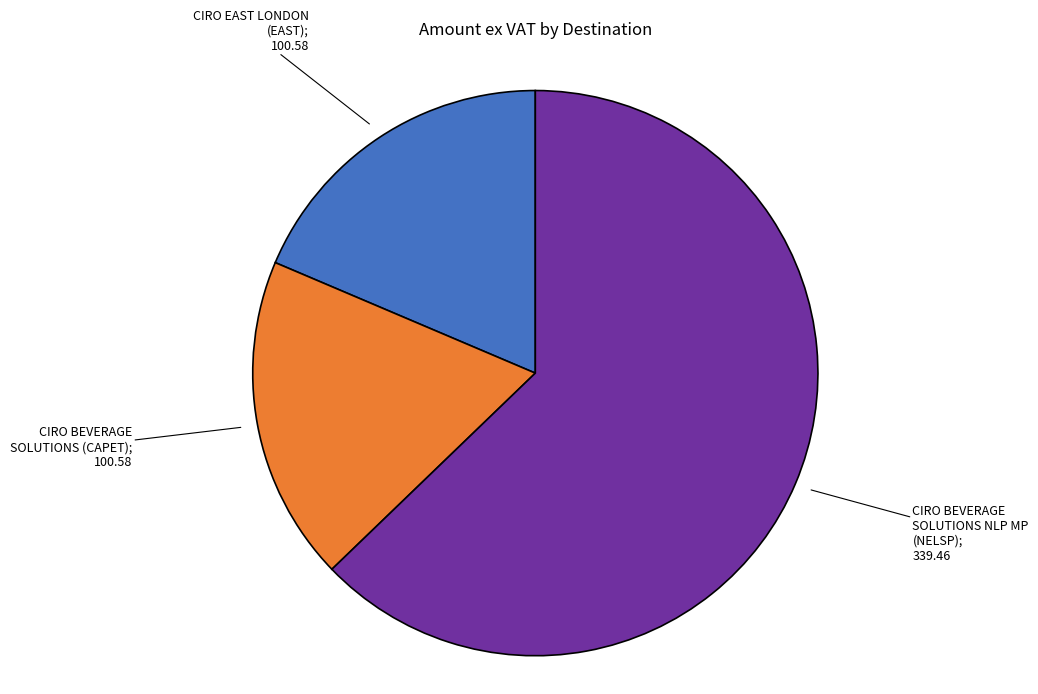

Does any single category account for the majority?

Yes